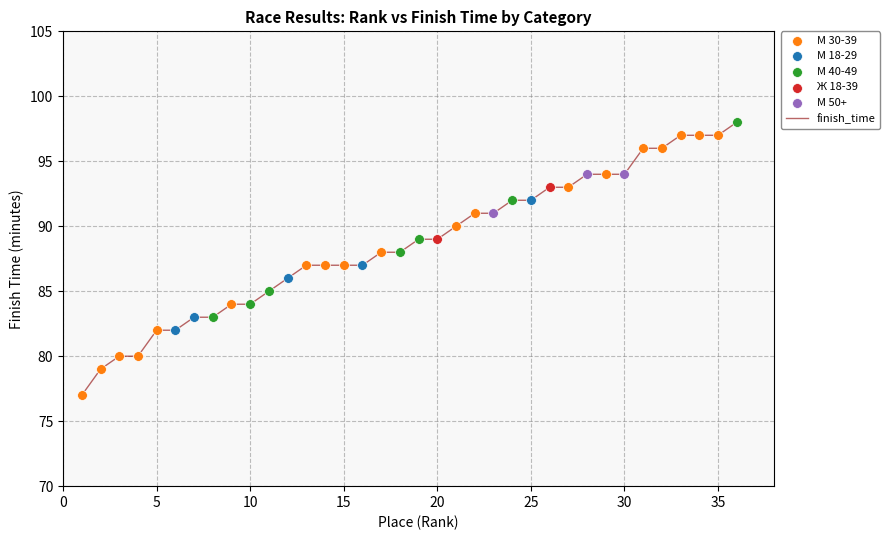

What is the maximum value shown in the chart?

98